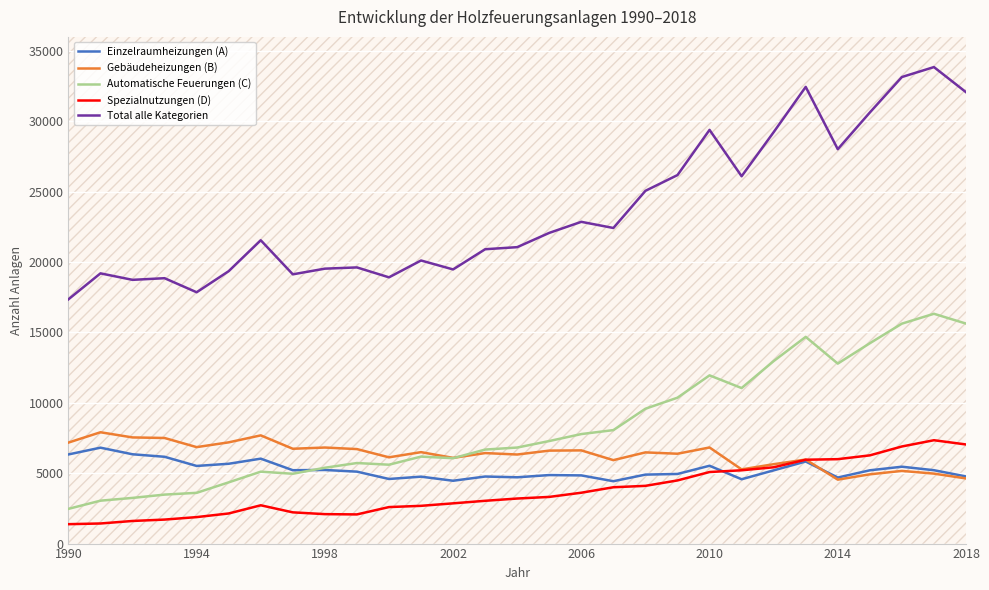

What is the smallest value displayed?

1379